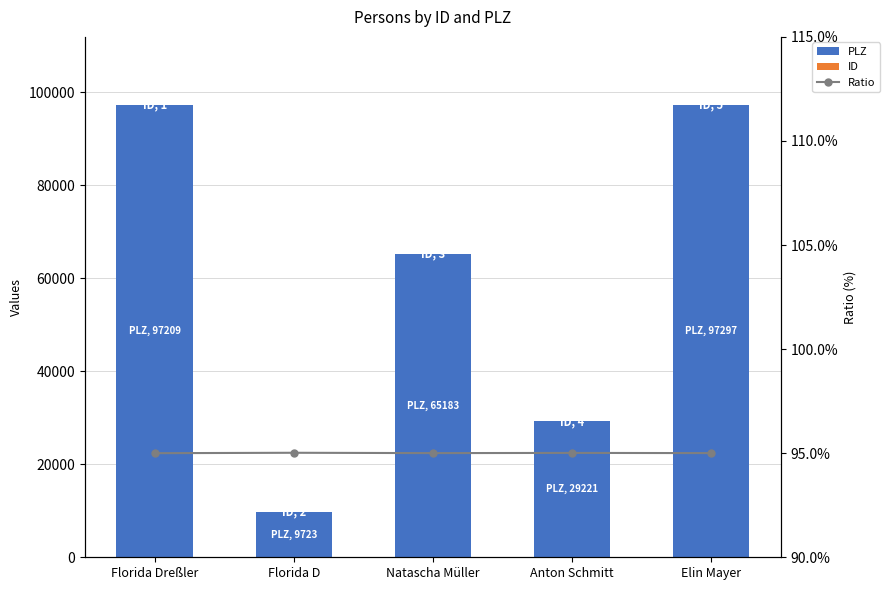

At Elin Mayer, list the series in order from smallest to largest.

ID, Ratio, PLZ